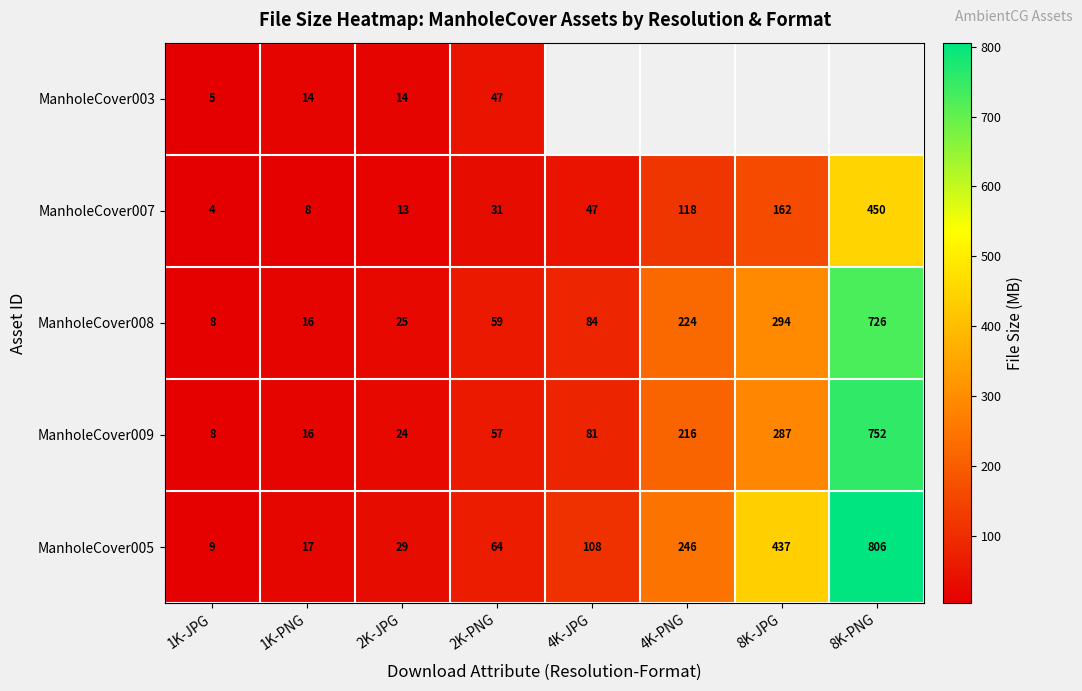

Is the value of ManholeCover005 at 1K-JPG greater than the value of ManholeCover003 at 2K-JPG?

No